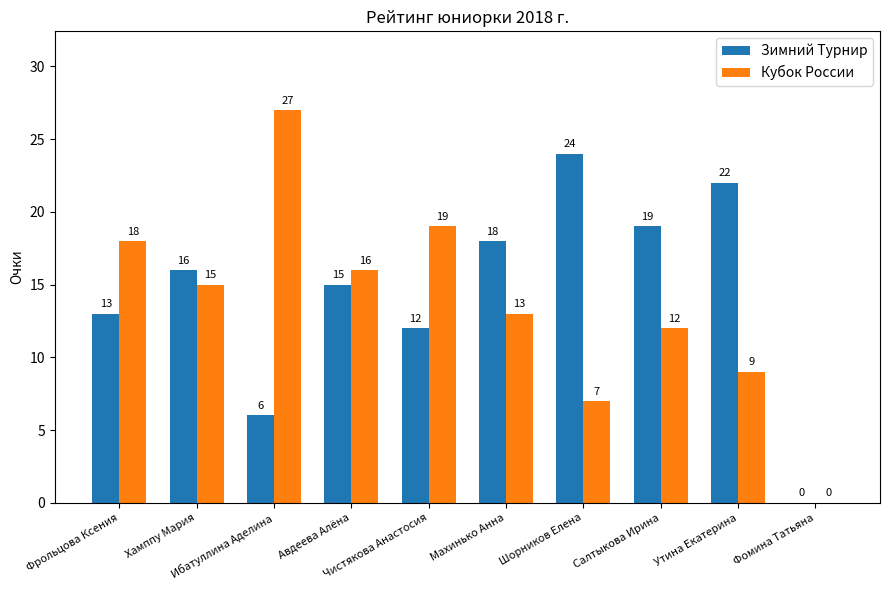

Reading right to left, transcribe all the data shown in this chart.

Зимний Tурнир: Фомина Татьяна=0	Утина Екатерина=22	Салтыкова Ирина=19	Шорников Елена=24	Махинько Анна=18	Чистякова Анастосия=12	Авдеева Алёна=15	Ибатуллина Аделина=6	Хамппу Мария=16	Фрольцова Ксения=13
Кубок России: Фомина Татьяна=0	Утина Екатерина=9	Салтыкова Ирина=12	Шорников Елена=7	Махинько Анна=13	Чистякова Анастосия=19	Авдеева Алёна=16	Ибатуллина Аделина=27	Хамппу Мария=15	Фрольцова Ксения=18